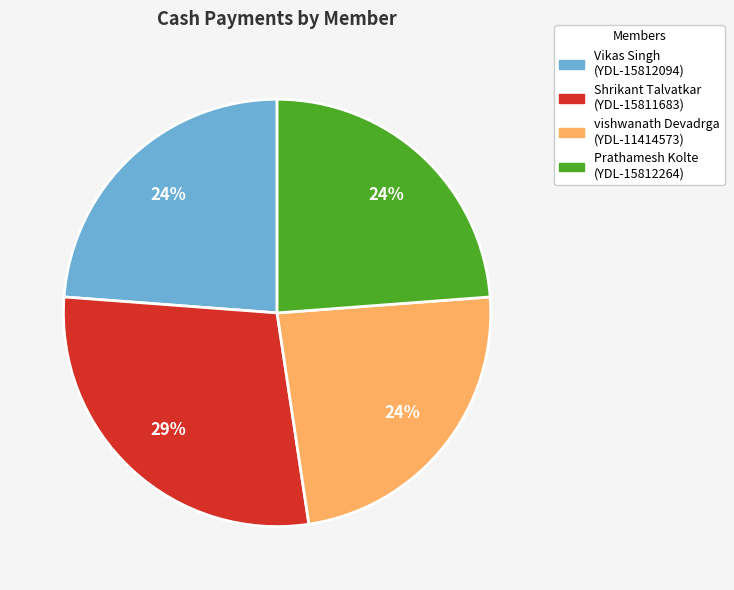

Is it true that Prathamesh Kolte (YDL-15812264) is 11% of the pie?

False